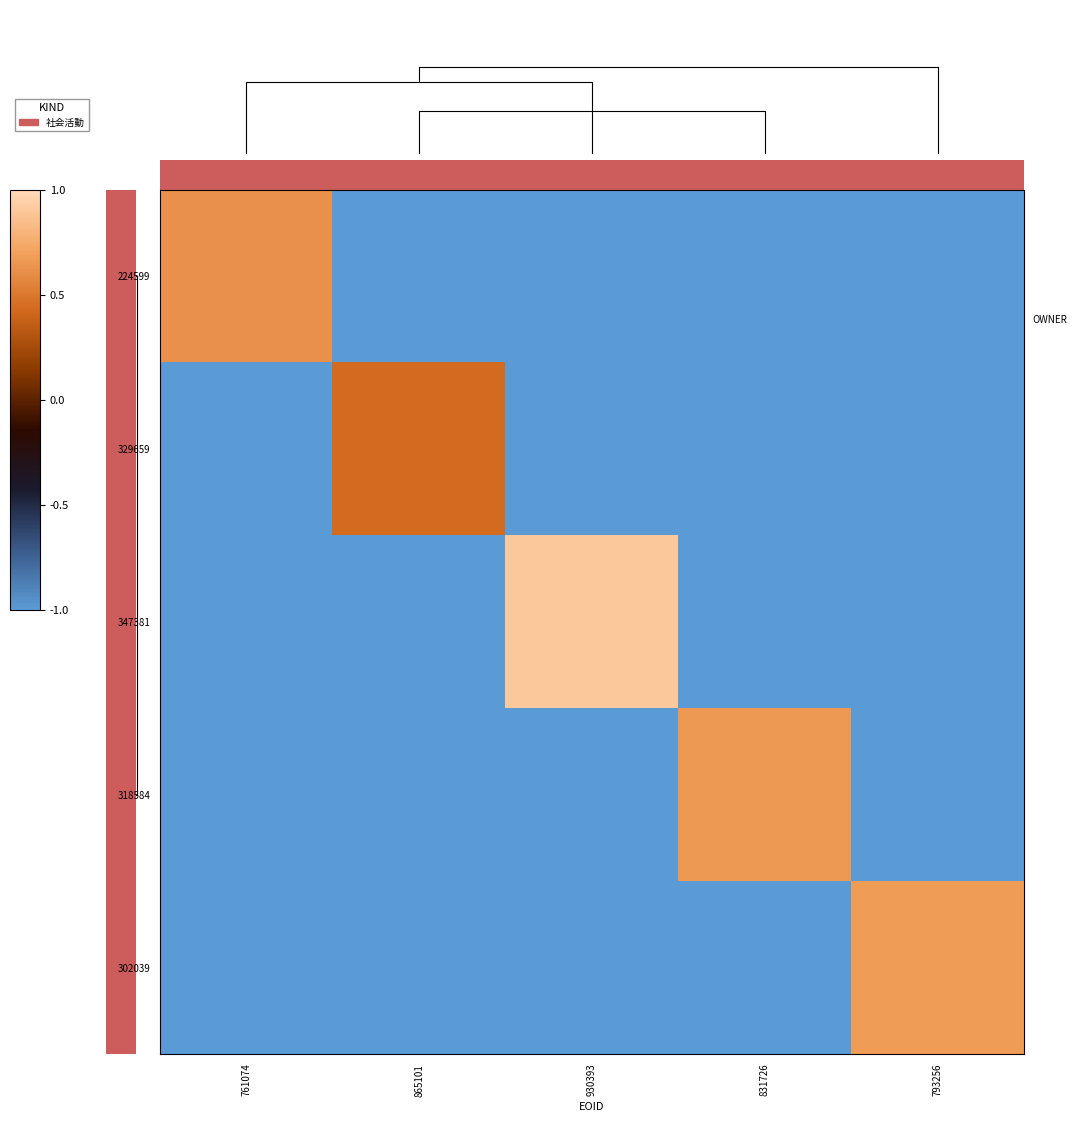

At how many categories does at least one series exceed 0?

5